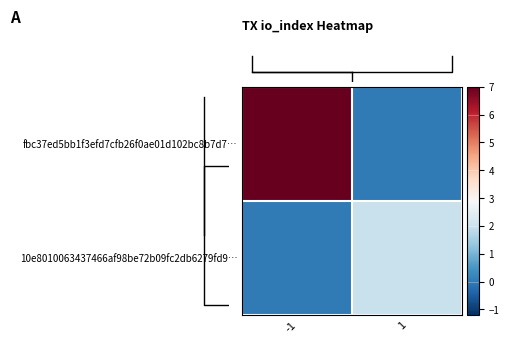

At which category does the chart reach its peak across all series?

-1